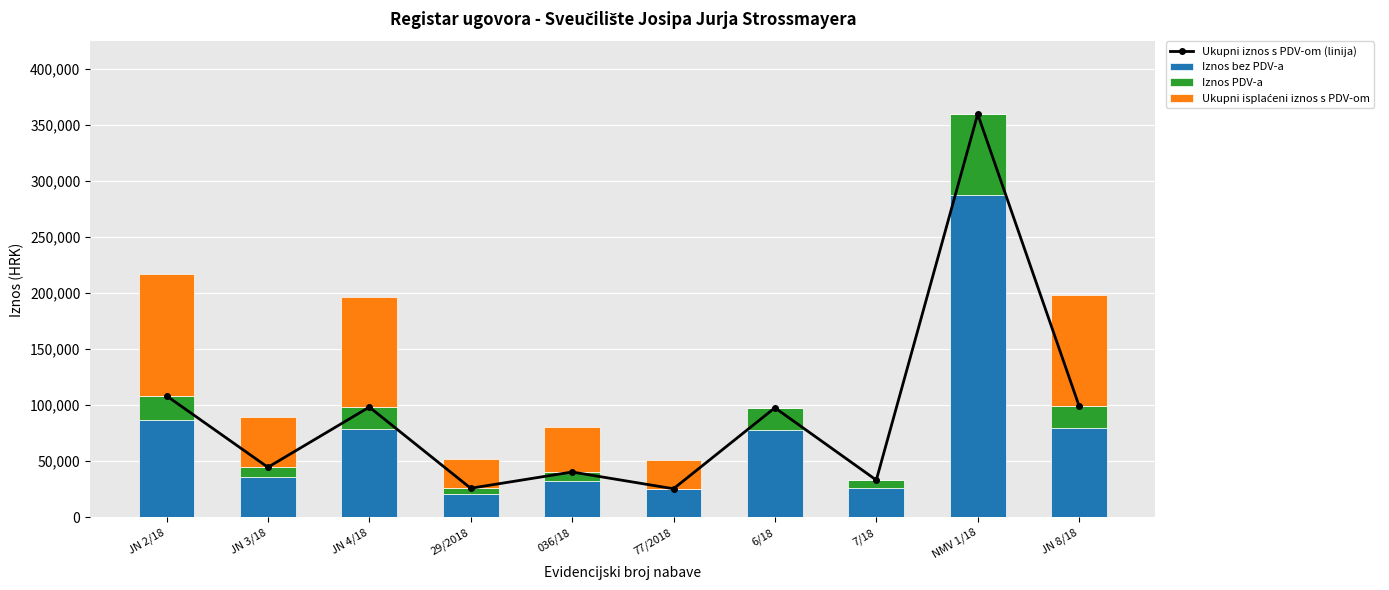

Which category has the lowest value in the Ukupni iznos s PDV-om (linija) series?

77/2018